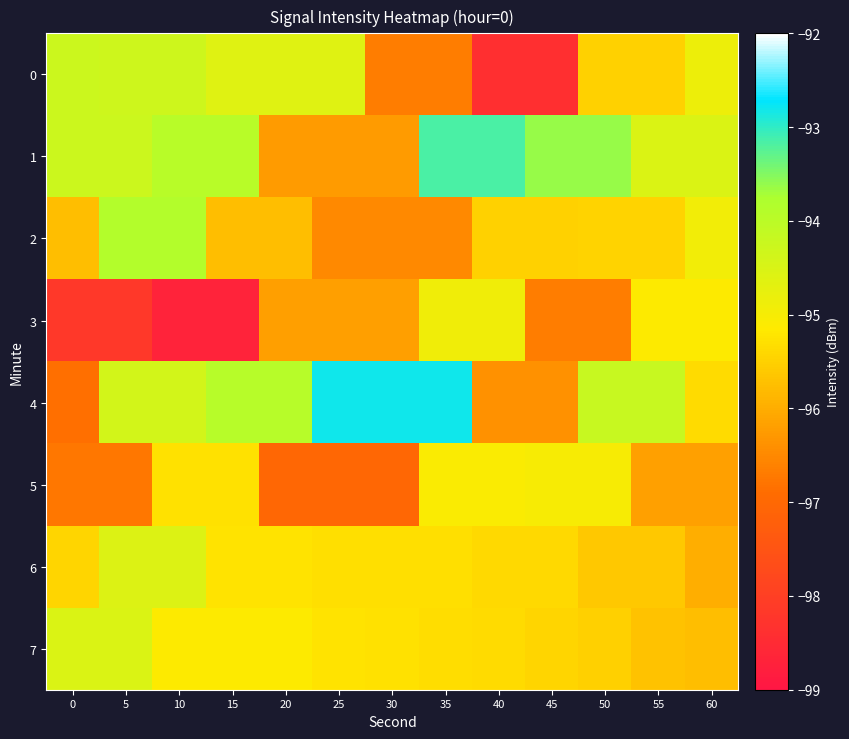

At how many categories does at least one series exceed -98?

13